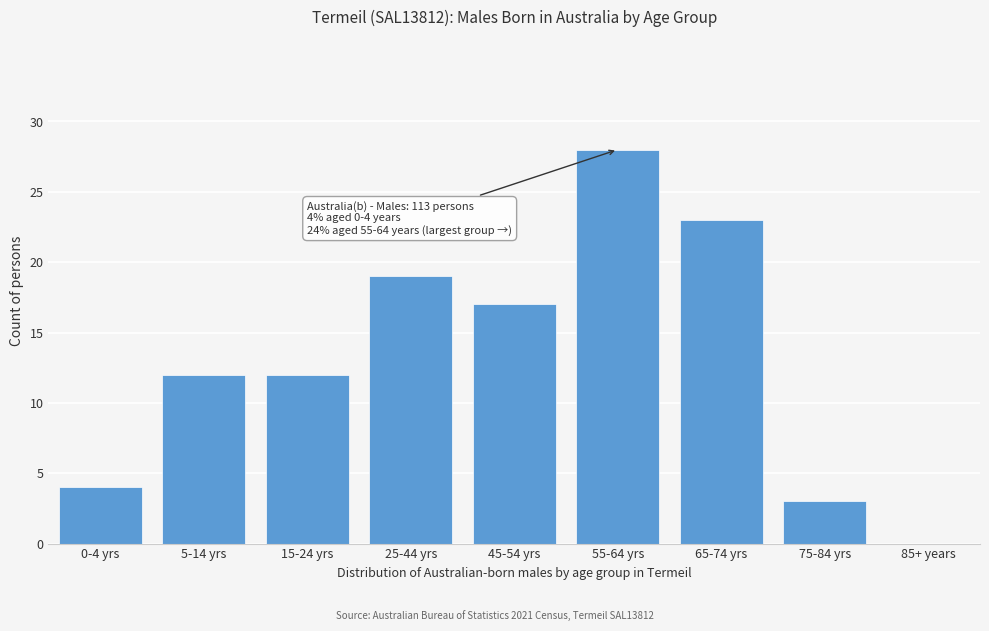

Reading right to left, transcribe all the data shown in this chart.

85+ years=0	75-84 yrs=3	65-74 yrs=23	55-64 yrs=28	45-54 yrs=17	25-44 yrs=19	15-24 yrs=12	5-14 yrs=12	0-4 yrs=4